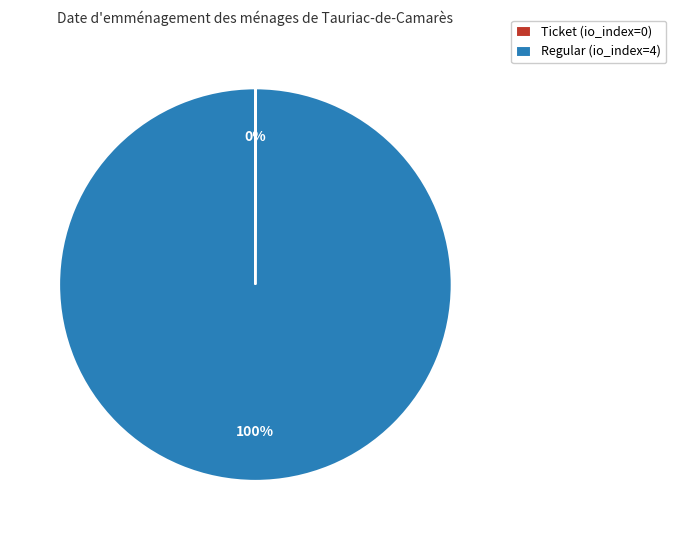

Is there any slice that represents more than half of the pie?

Yes